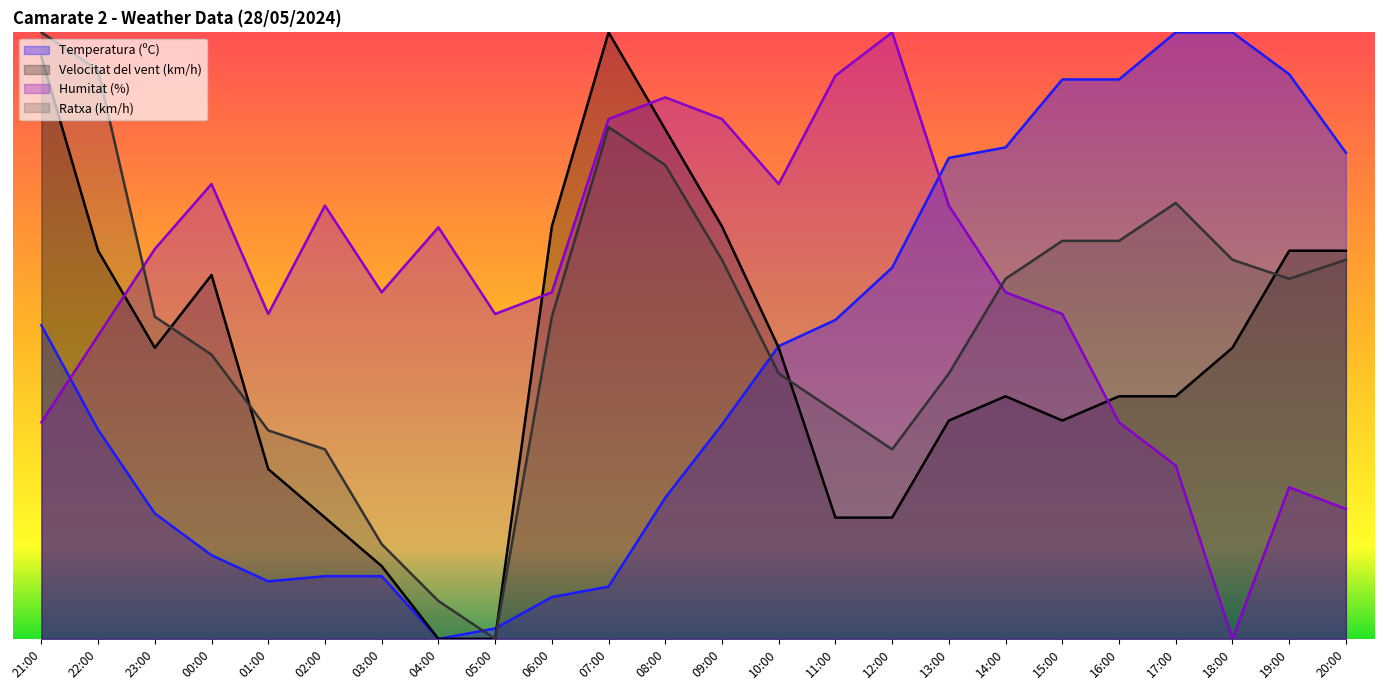

Reading left to right, extract all data points from this chart.

Temperatura (ºC): 21:00=31.0	22:00=20.7	23:00=12.4	00:00=8.3	01:00=5.7	02:00=6.2	03:00=6.2	04:00=0.0	05:00=1.0	06:00=4.1	07:00=5.2	08:00=14.0	09:00=21.2	10:00=29.0	11:00=31.6	12:00=36.7	13:00=47.6	14:00=48.6	15:00=55.3	16:00=55.3	17:00=60.0	18:00=60.0	19:00=55.9	20:00=48.1
Velocitat del vent (km/h): 21:00=57.6	22:00=38.4	23:00=28.8	00:00=36.0	01:00=16.8	02:00=12.0	03:00=7.2	04:00=0.0	05:00=0.0	06:00=40.8	07:00=60.0	08:00=50.4	09:00=40.8	10:00=28.8	11:00=12.0	12:00=12.0	13:00=21.6	14:00=24.0	15:00=21.6	16:00=24.0	17:00=24.0	18:00=28.8	19:00=38.4	20:00=38.4
Humitat (%): 21:00=21.4	22:00=30.0	23:00=38.6	00:00=45.0	01:00=32.1	02:00=42.9	03:00=34.3	04:00=40.7	05:00=32.1	06:00=34.3	07:00=51.4	08:00=53.6	09:00=51.4	10:00=45.0	11:00=55.7	12:00=60.0	13:00=42.9	14:00=34.3	15:00=32.1	16:00=21.4	17:00=17.1	18:00=0.0	19:00=15.0	20:00=12.9
Ratxa (km/h): 21:00=60.0	22:00=56.2	23:00=31.9	00:00=28.1	01:00=20.6	02:00=18.8	03:00=9.4	04:00=3.8	05:00=0.0	06:00=31.9	07:00=50.6	08:00=46.9	09:00=37.5	10:00=26.2	11:00=22.5	12:00=18.8	13:00=26.2	14:00=35.6	15:00=39.4	16:00=39.4	17:00=43.1	18:00=37.5	19:00=35.6	20:00=37.5